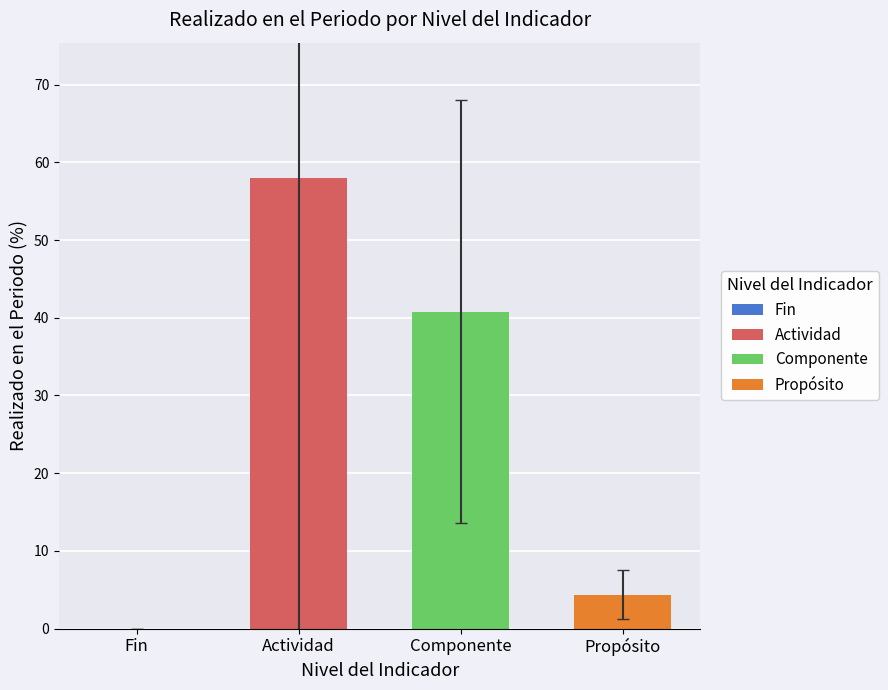

List the series in order of their peak value, highest first.

Actividad, Componente, Propósito